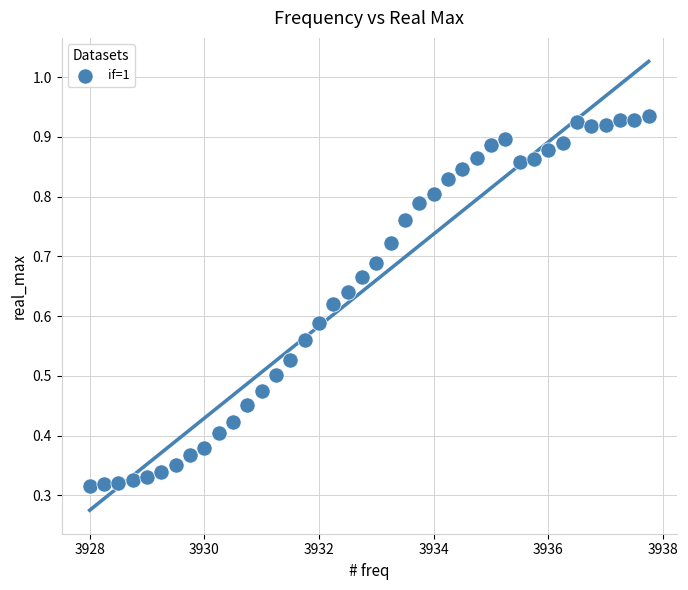

What is the range of X values (max minus min)?

9.8